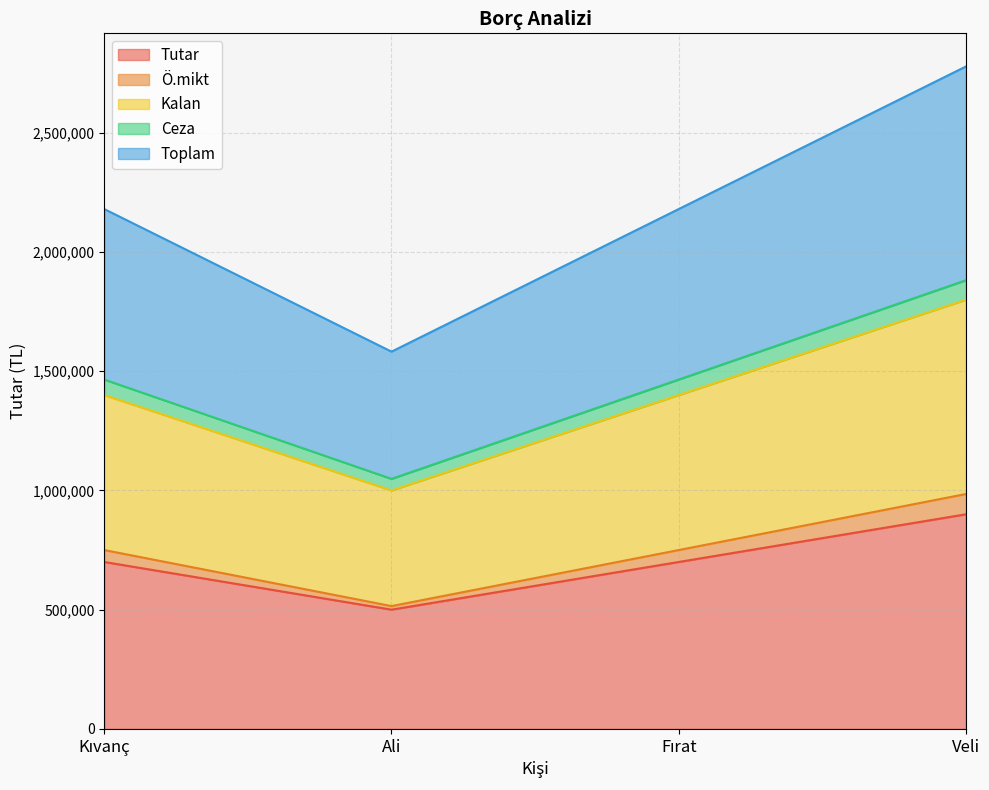

At which category is the sum across all series the highest?

Veli